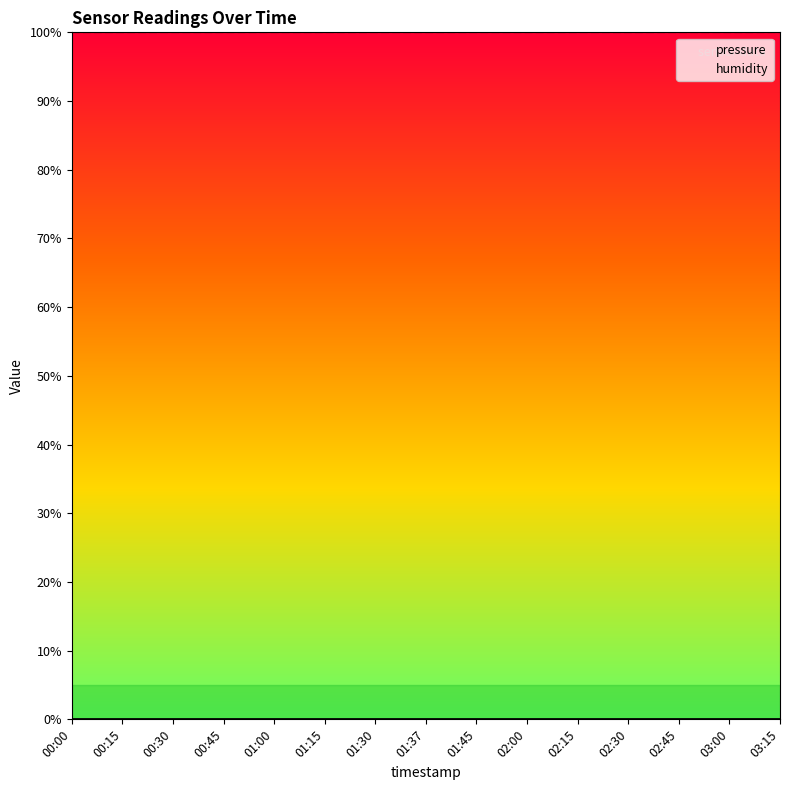

Which series has the largest total across all categories?

humidity